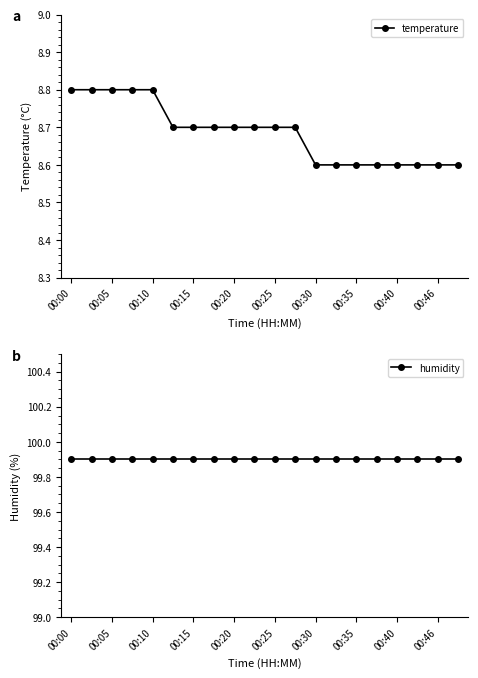

What is the maximum value shown in the chart?

99.9